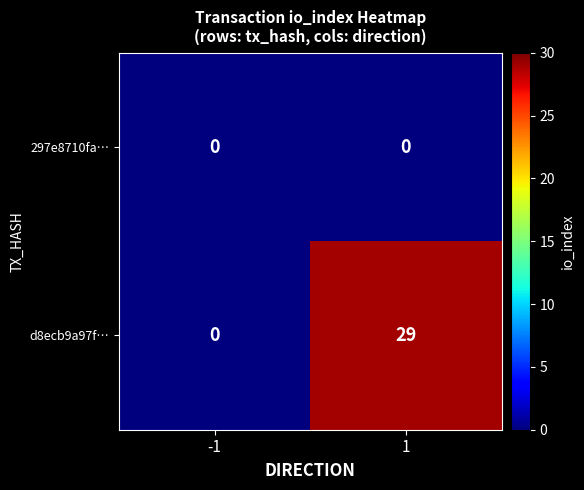

What value does the d8ecb9a97f… series have at 1, to the nearest 5?

30